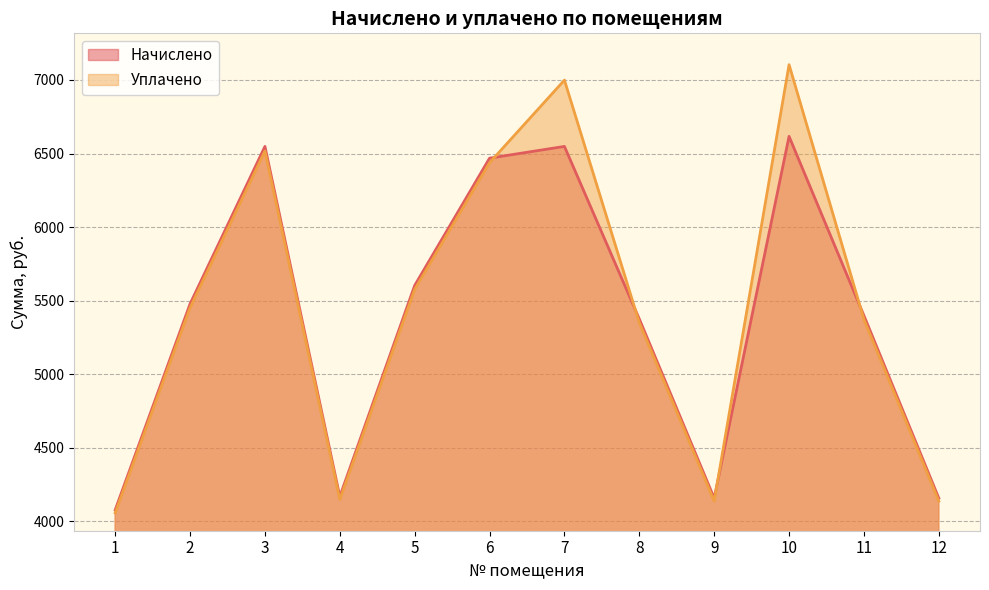

What is the sum of the Уплачено values at 2 and 12?

9587.8